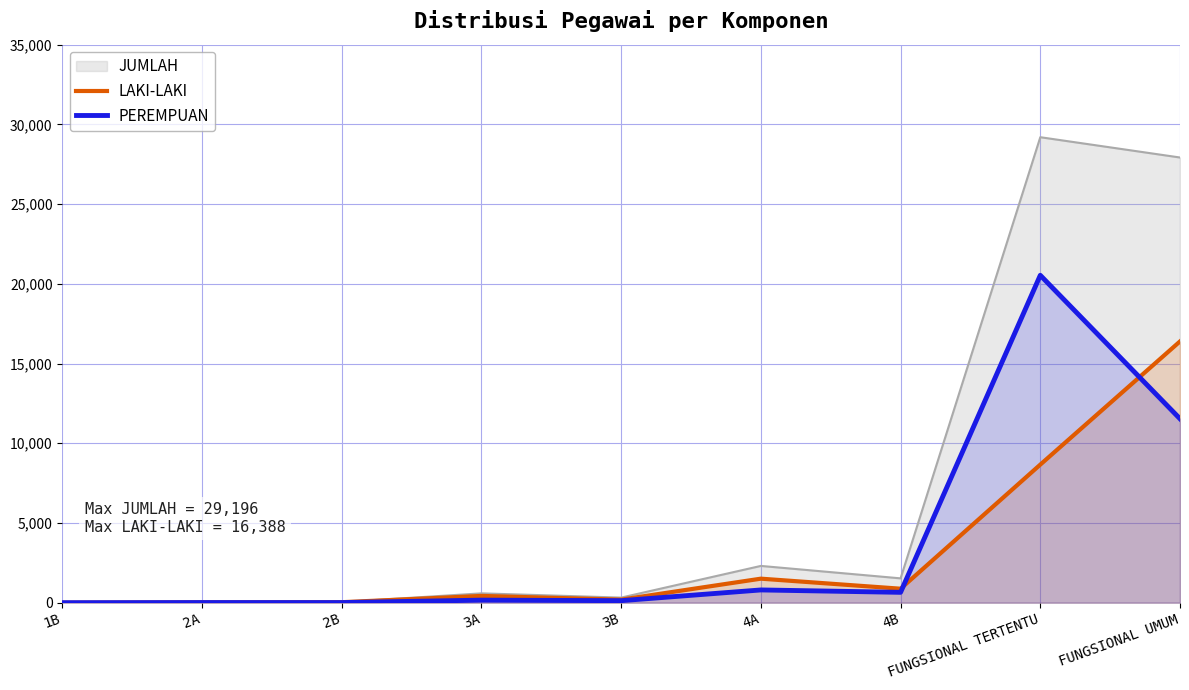

What are all the series names shown in the legend?

JUMLAH, LAKI-LAKI, PEREMPUAN